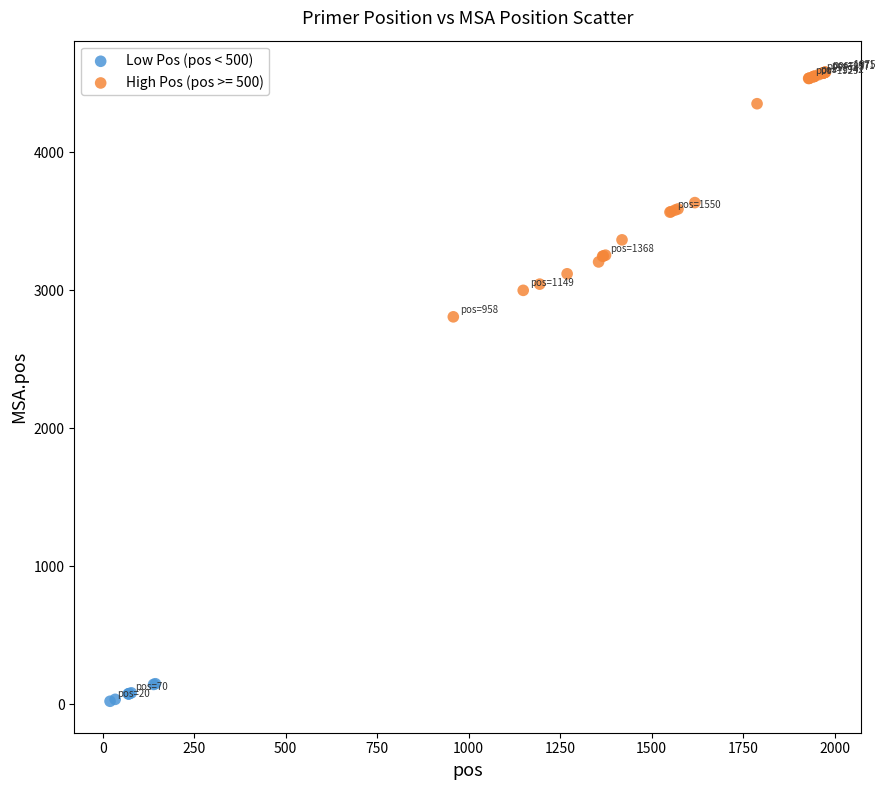

Which series contains the lowest Y value?

Low Pos (pos < 500)